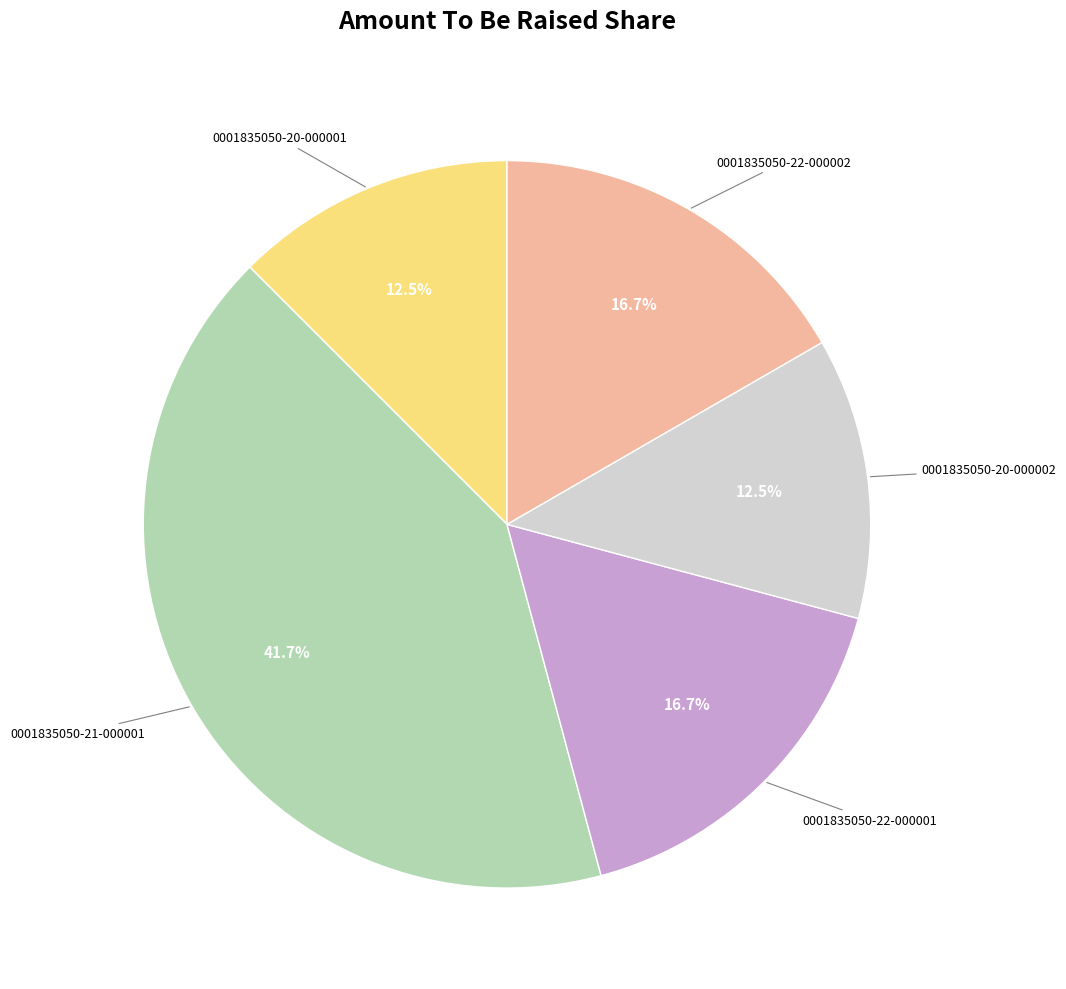

Does any single category account for the majority?

No